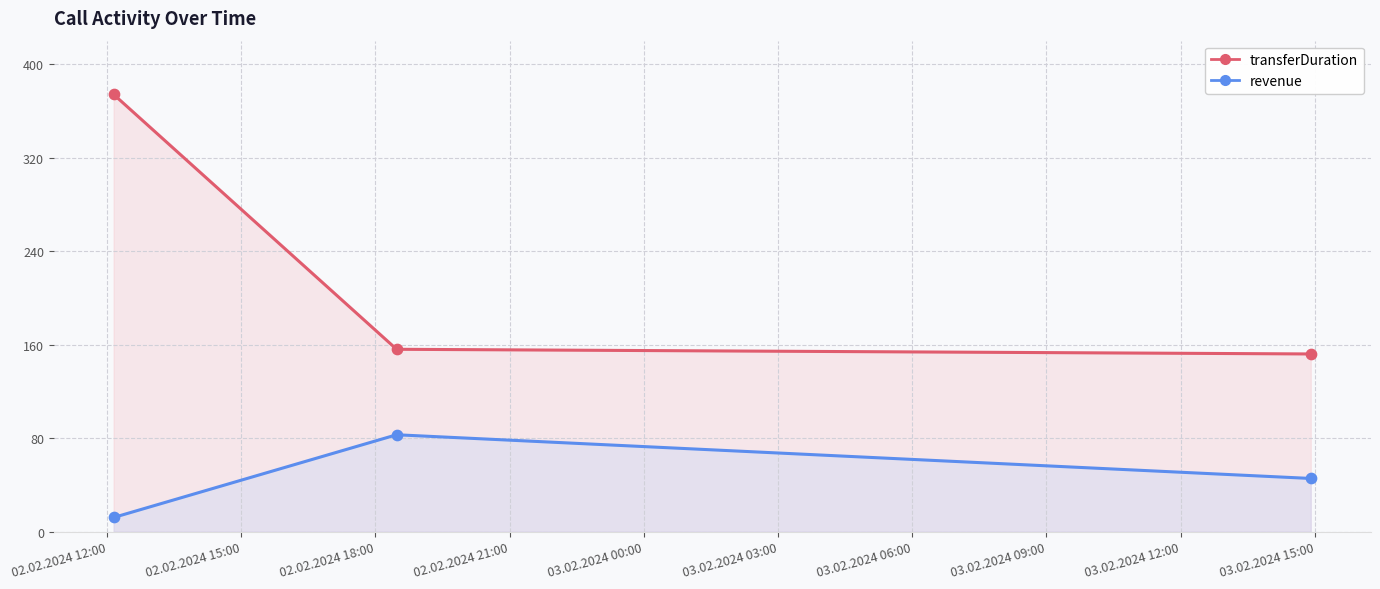

What are all the series names shown in the legend?

transferDuration, revenue